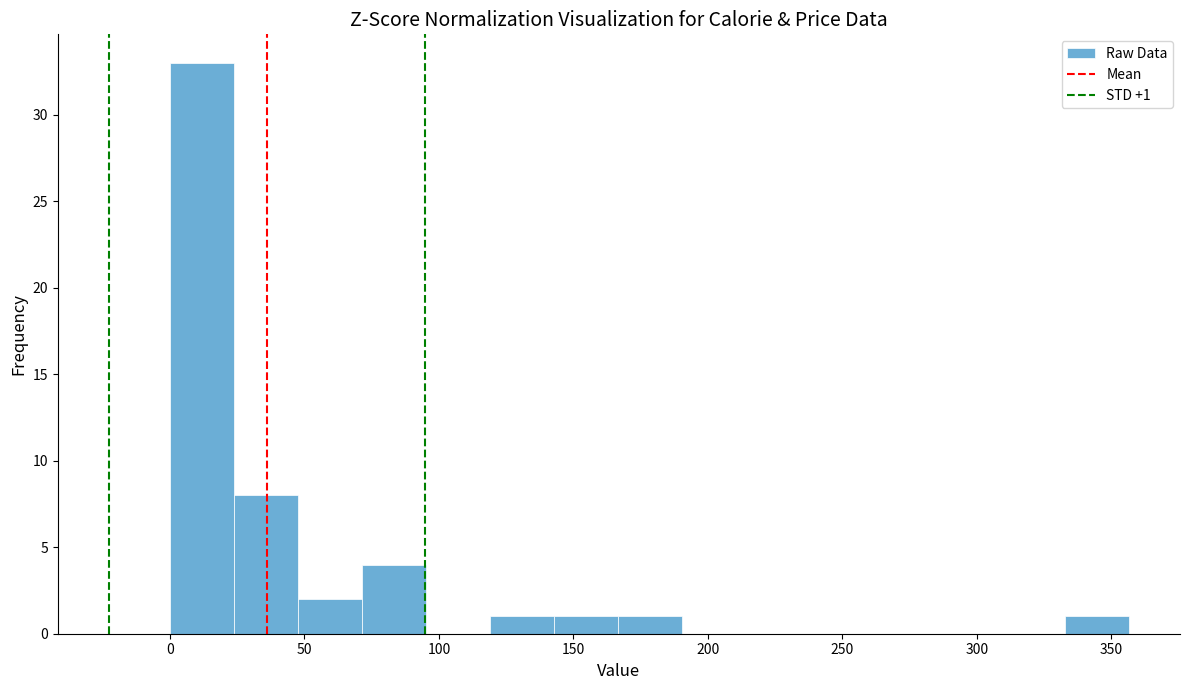

Over which range of the x-axis is the bar tallest?

0 to 25